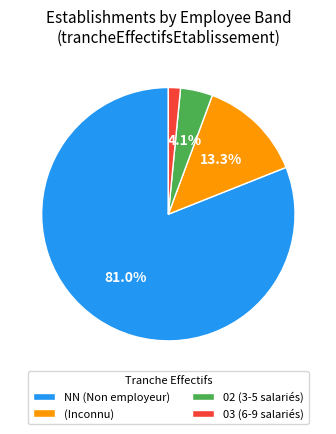

Is there any slice that represents more than half of the pie?

Yes